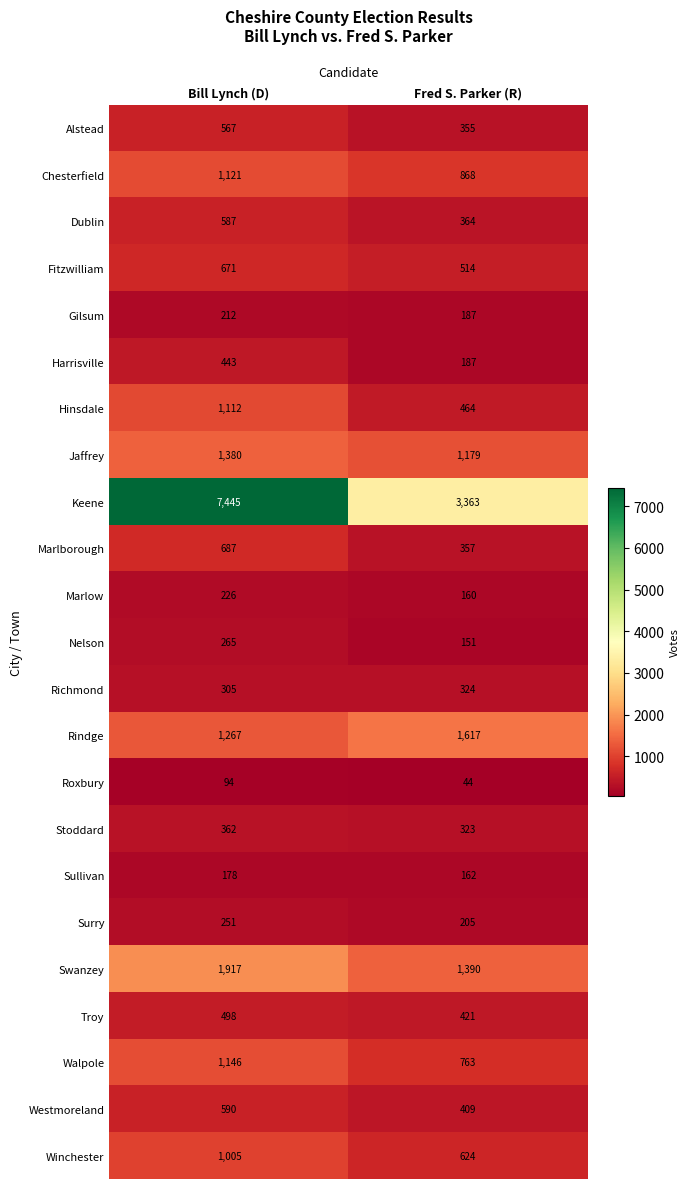

What is the maximum value shown in the chart?

7445